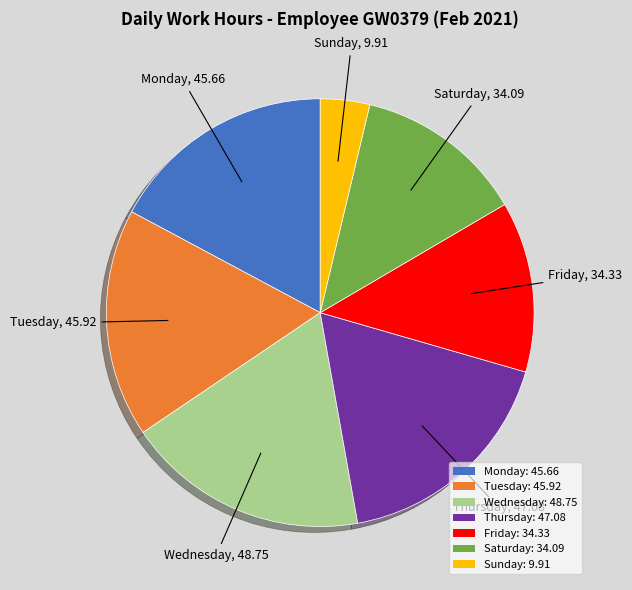

Is the sum of Thursday: 47.08 and Sunday: 9.91 greater than half?

No